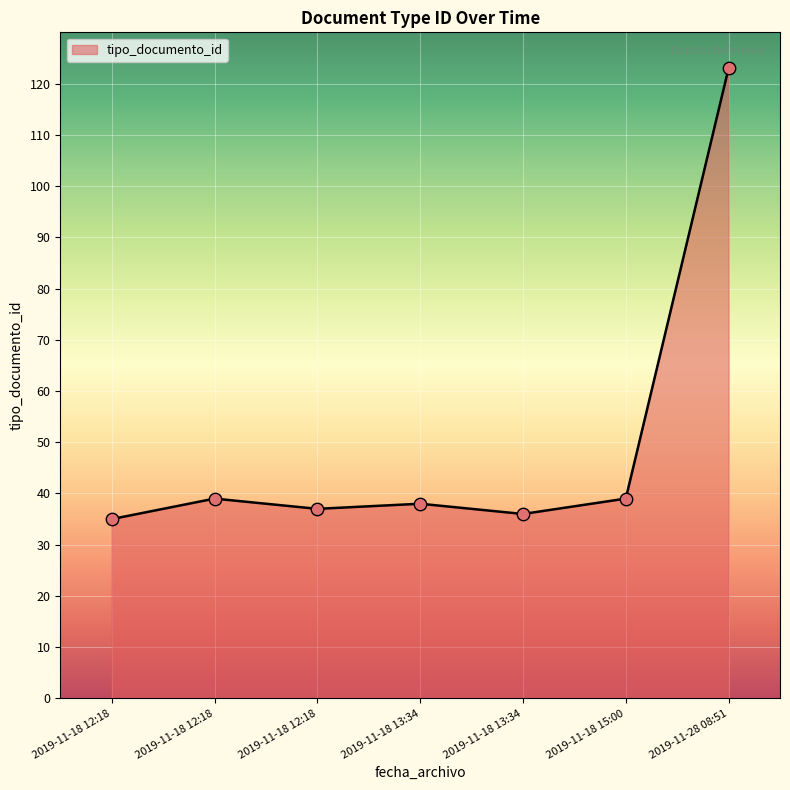

Which has a higher value, 2019-11-18 12:18 or 2019-11-18 13:34?

2019-11-18 13:34